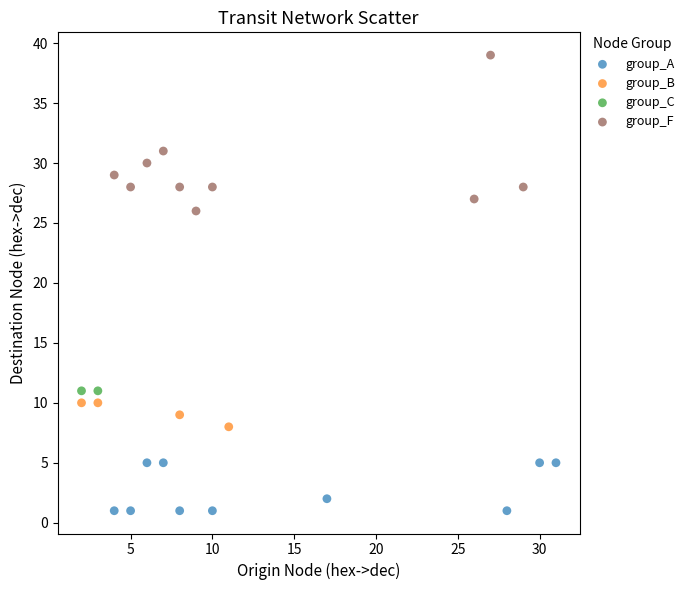

What are all the series names shown in the legend?

group_A, group_B, group_C, group_F